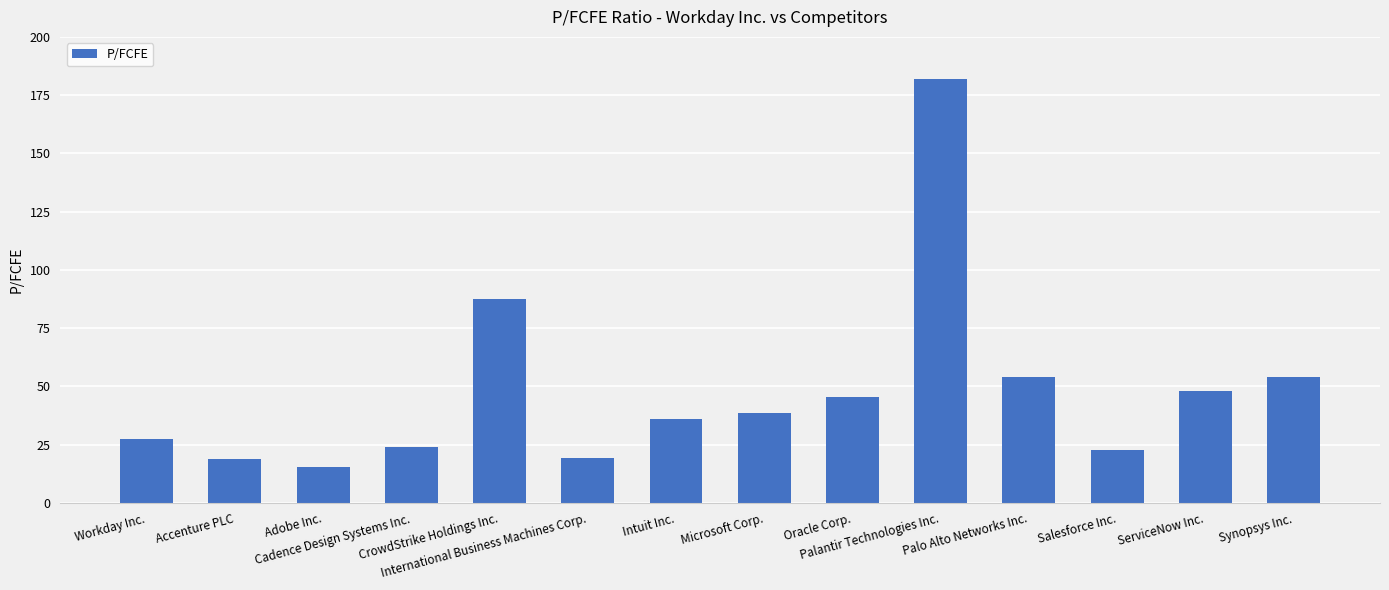

What is the minimum value shown in the chart?

15.2